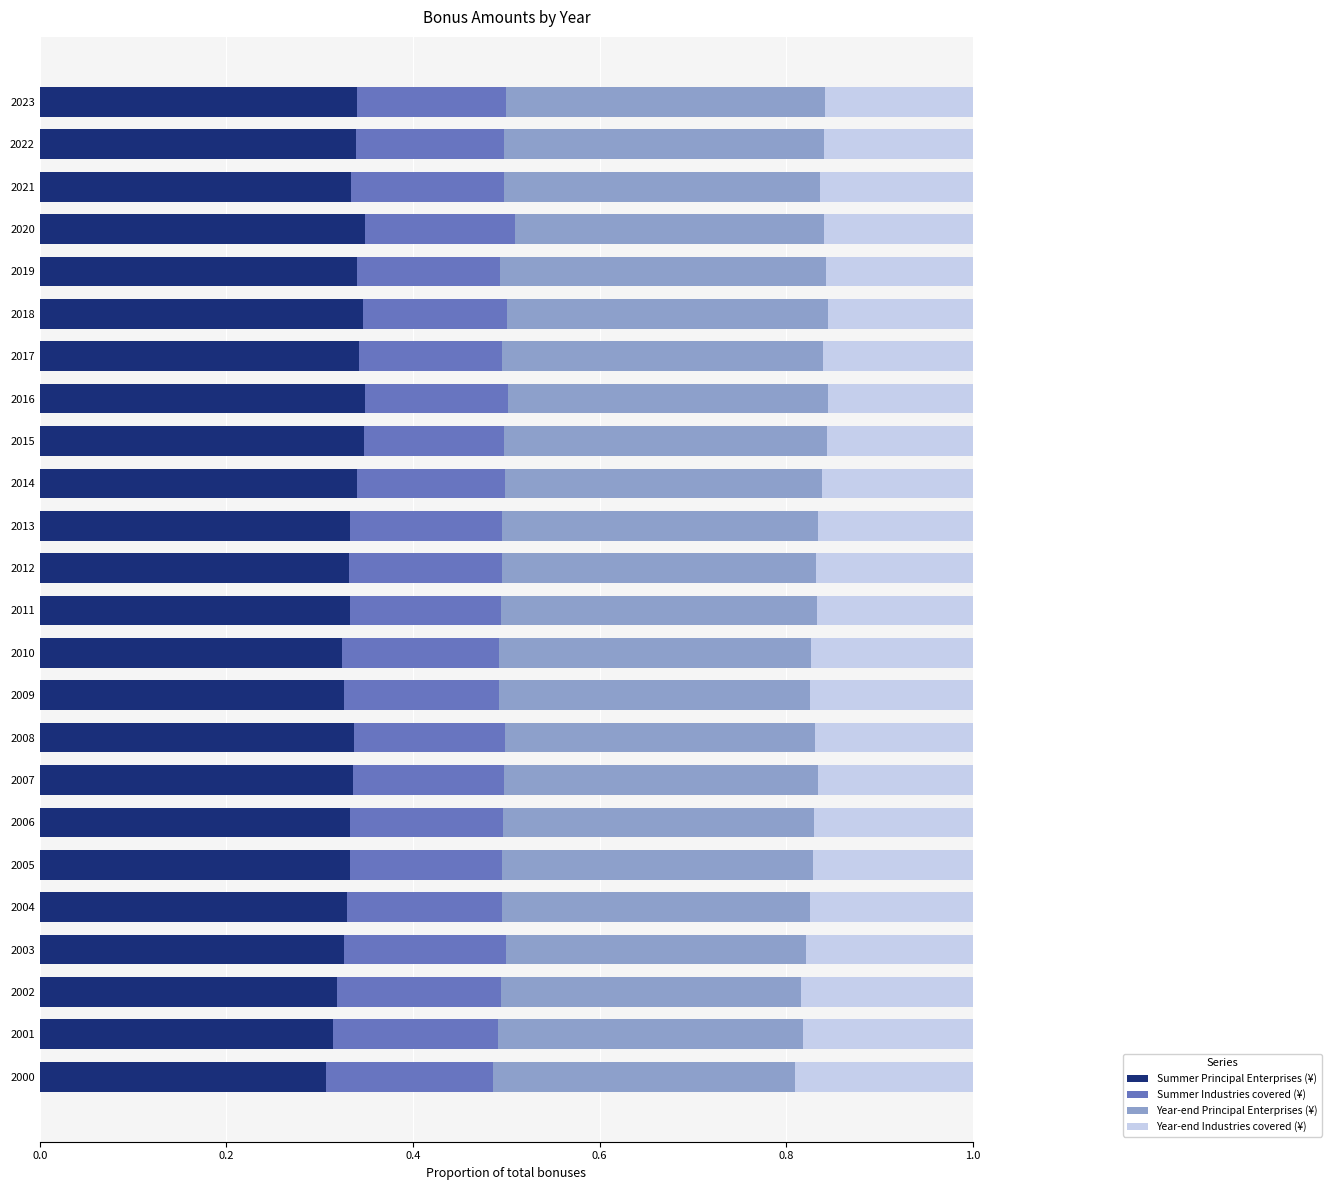

What is the total value across all series at 2000?

1.0